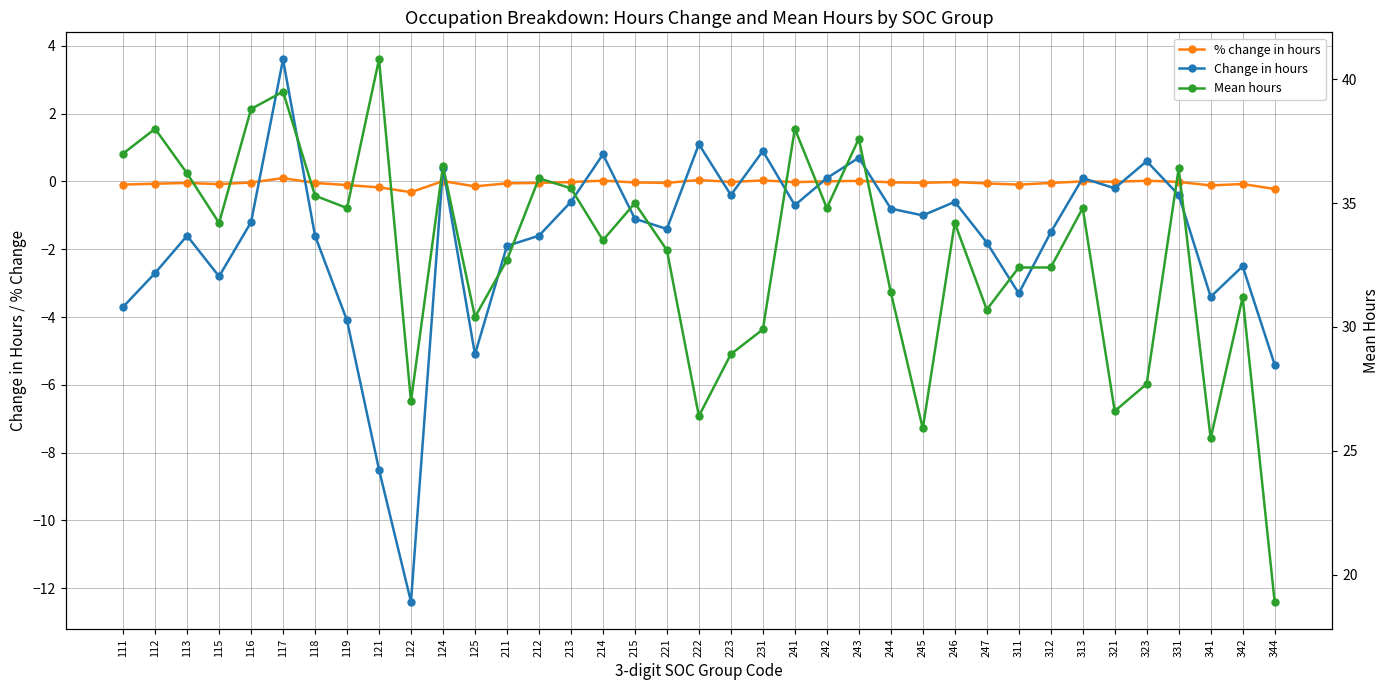

Which category has the lowest value across all series?

122